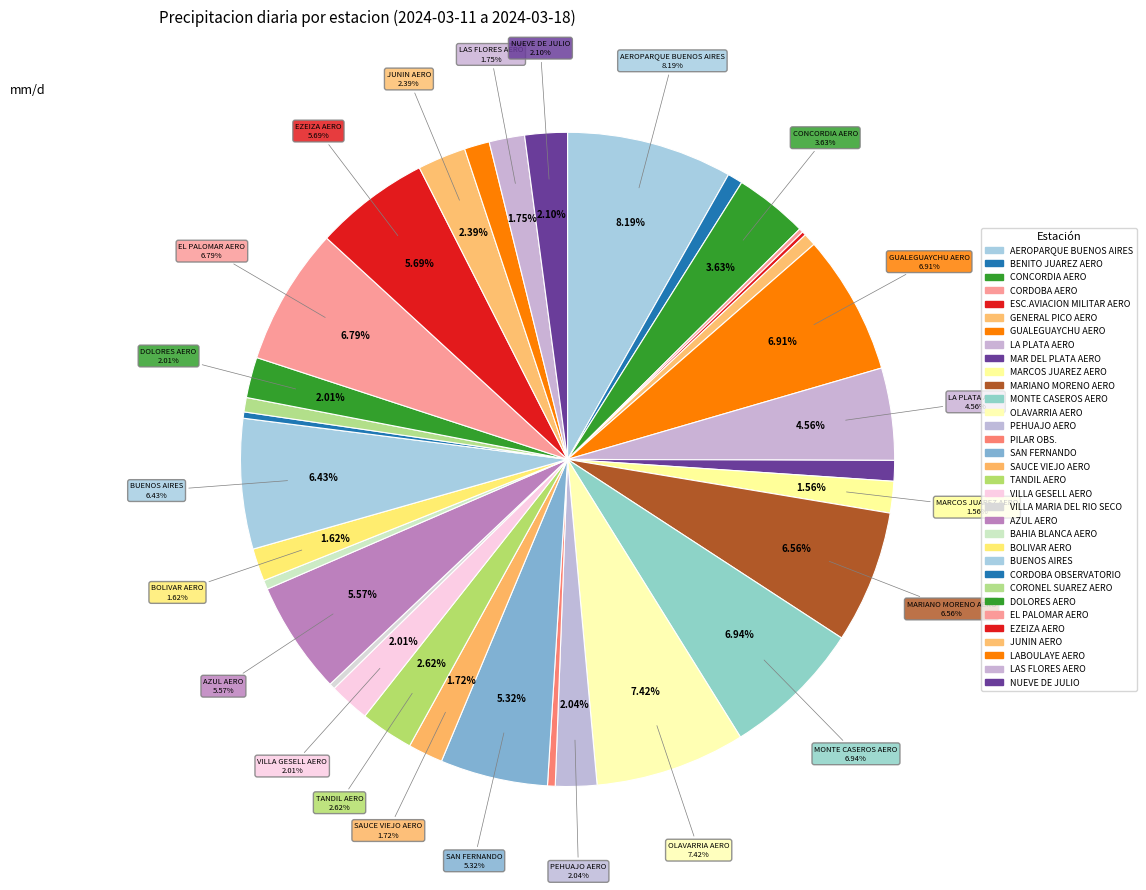

To the nearest percent, what is the difference between the MARCOS JUAREZ AERO and EL PALOMAR AERO slice percentages?

5%